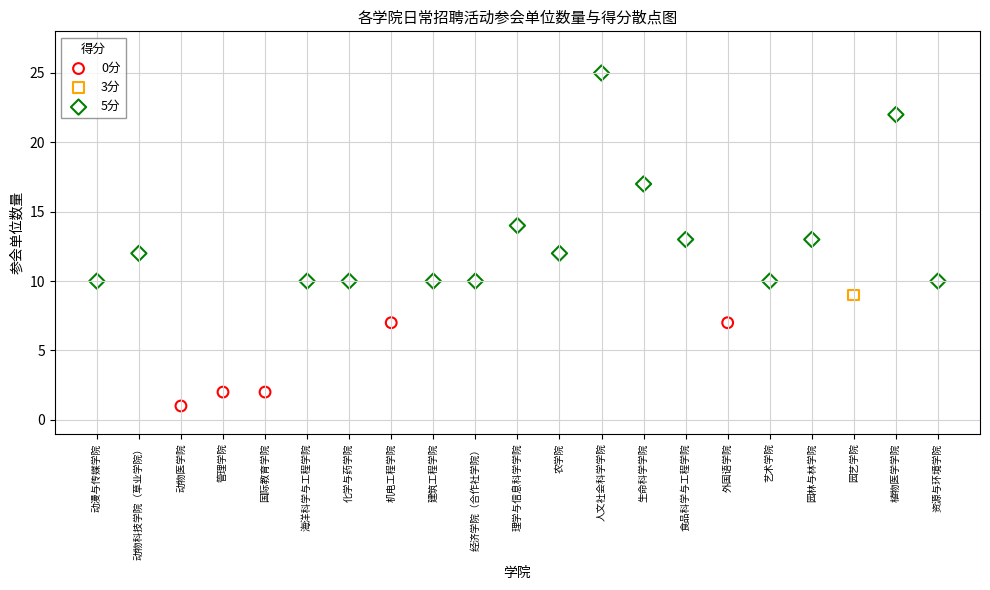

What are all the series names shown in the legend?

0分, 3分, 5分